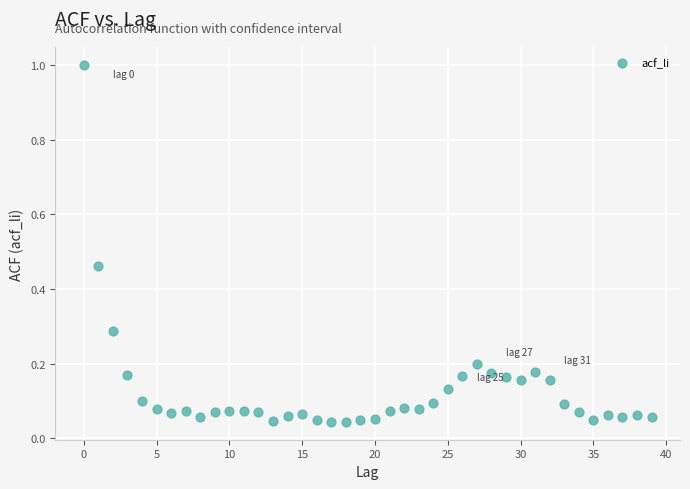

What is the range of Y values (max minus min)?

1.0